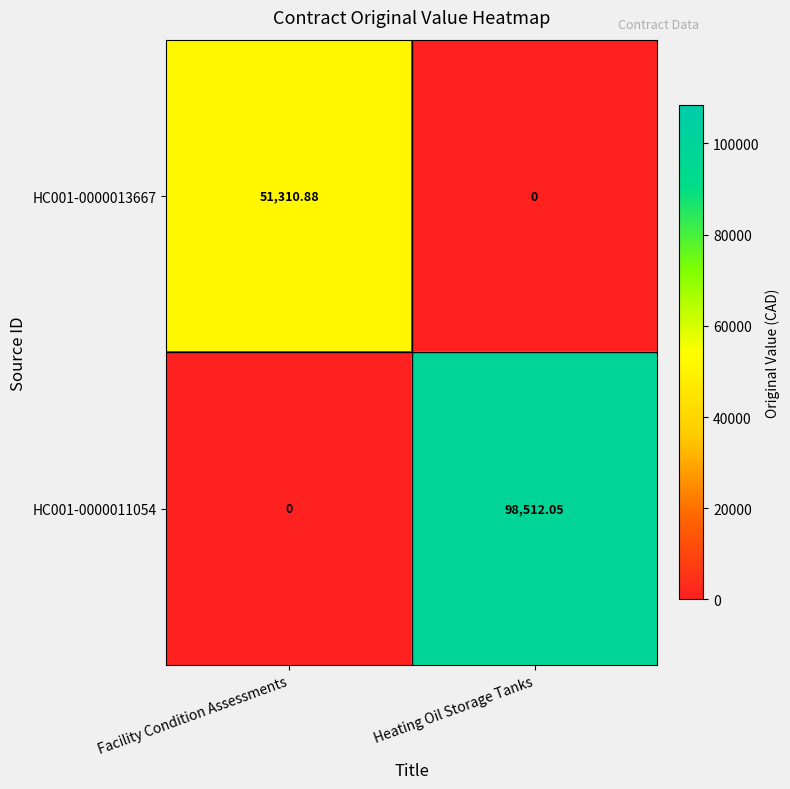

Which series changed the most between Facility Condition Assessments and Heating Oil Storage Tanks?

HC001-0000011054